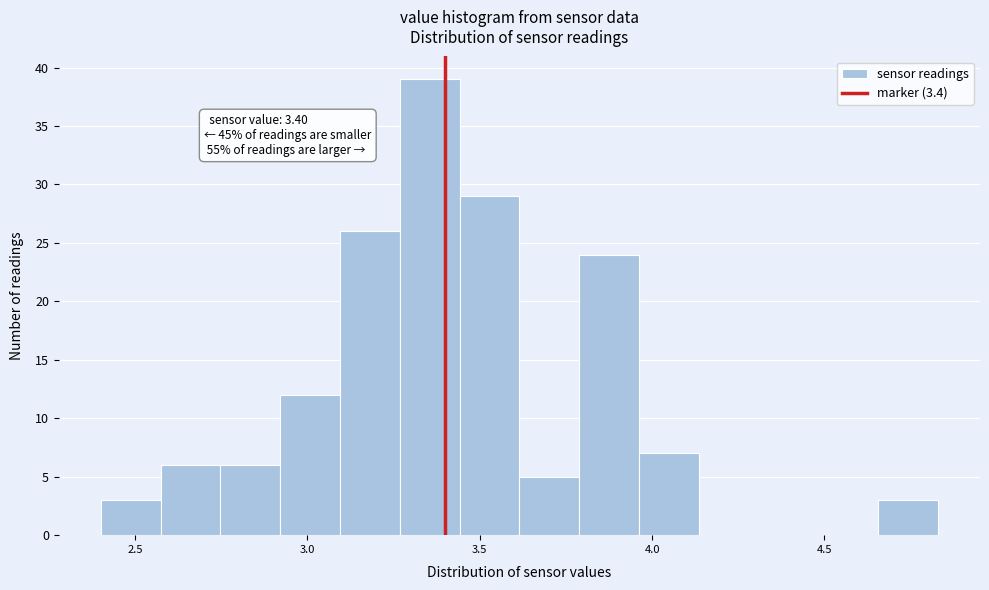

Read against the x-axis, roughly where is the centre of the tallest bar?

3.35